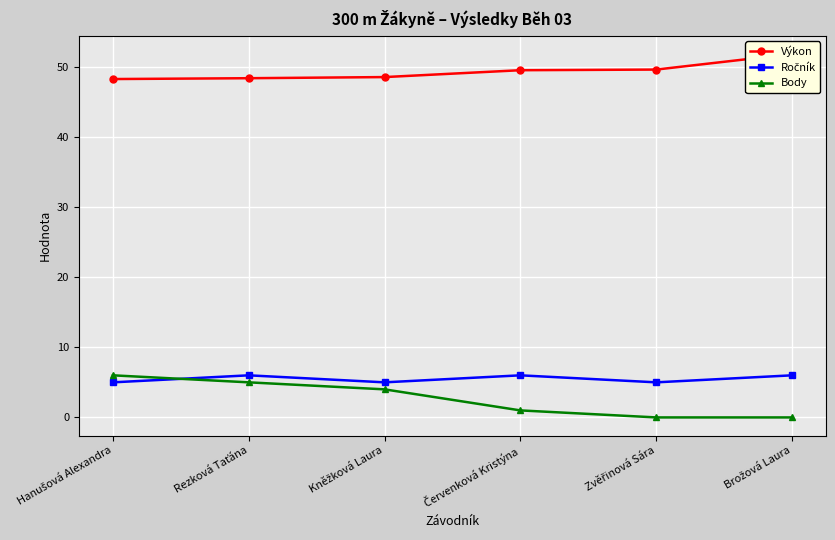

Rank the series at Zvěřinová Sára from lowest to highest value.

Body, Ročník, Výkon